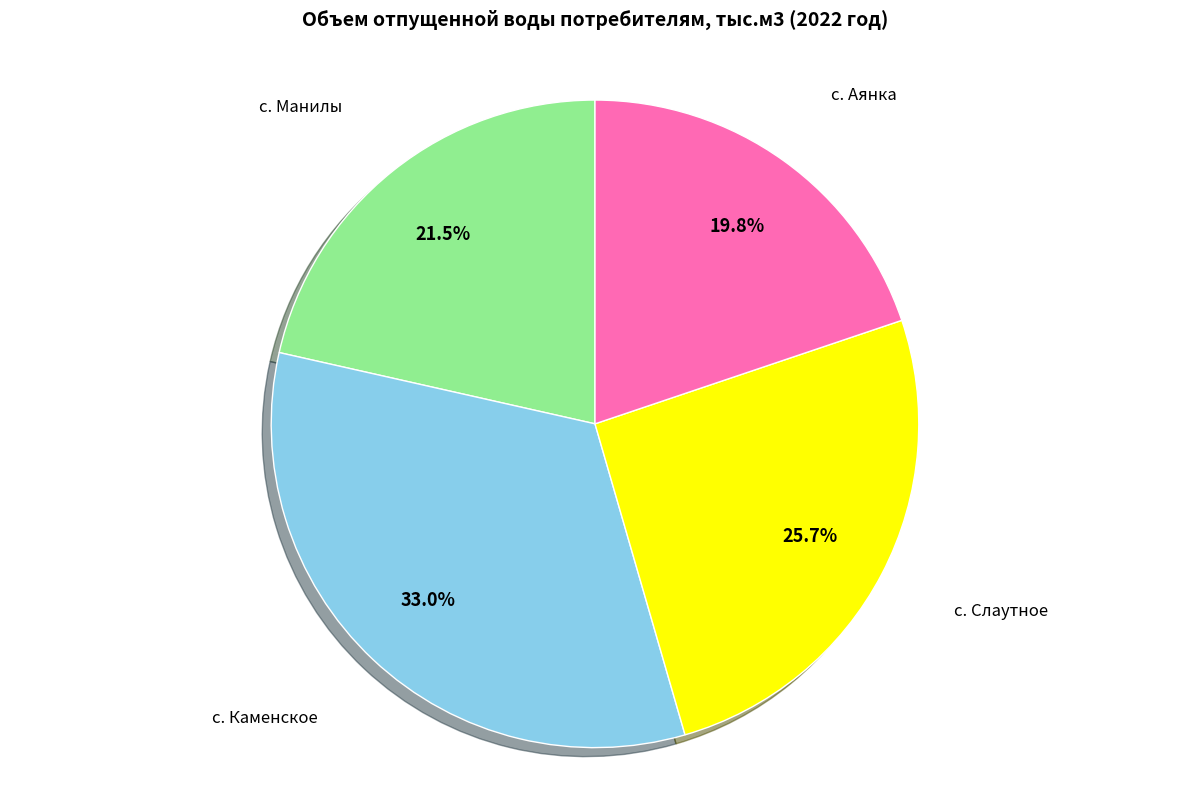

Do с. Аянка and с. Манилы together represent more than half of the pie?

No